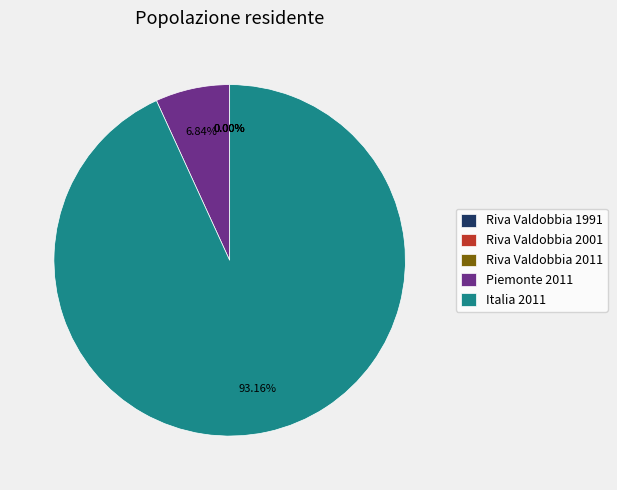

Between Piemonte 2011 and Italia 2011, which is larger?

Italia 2011